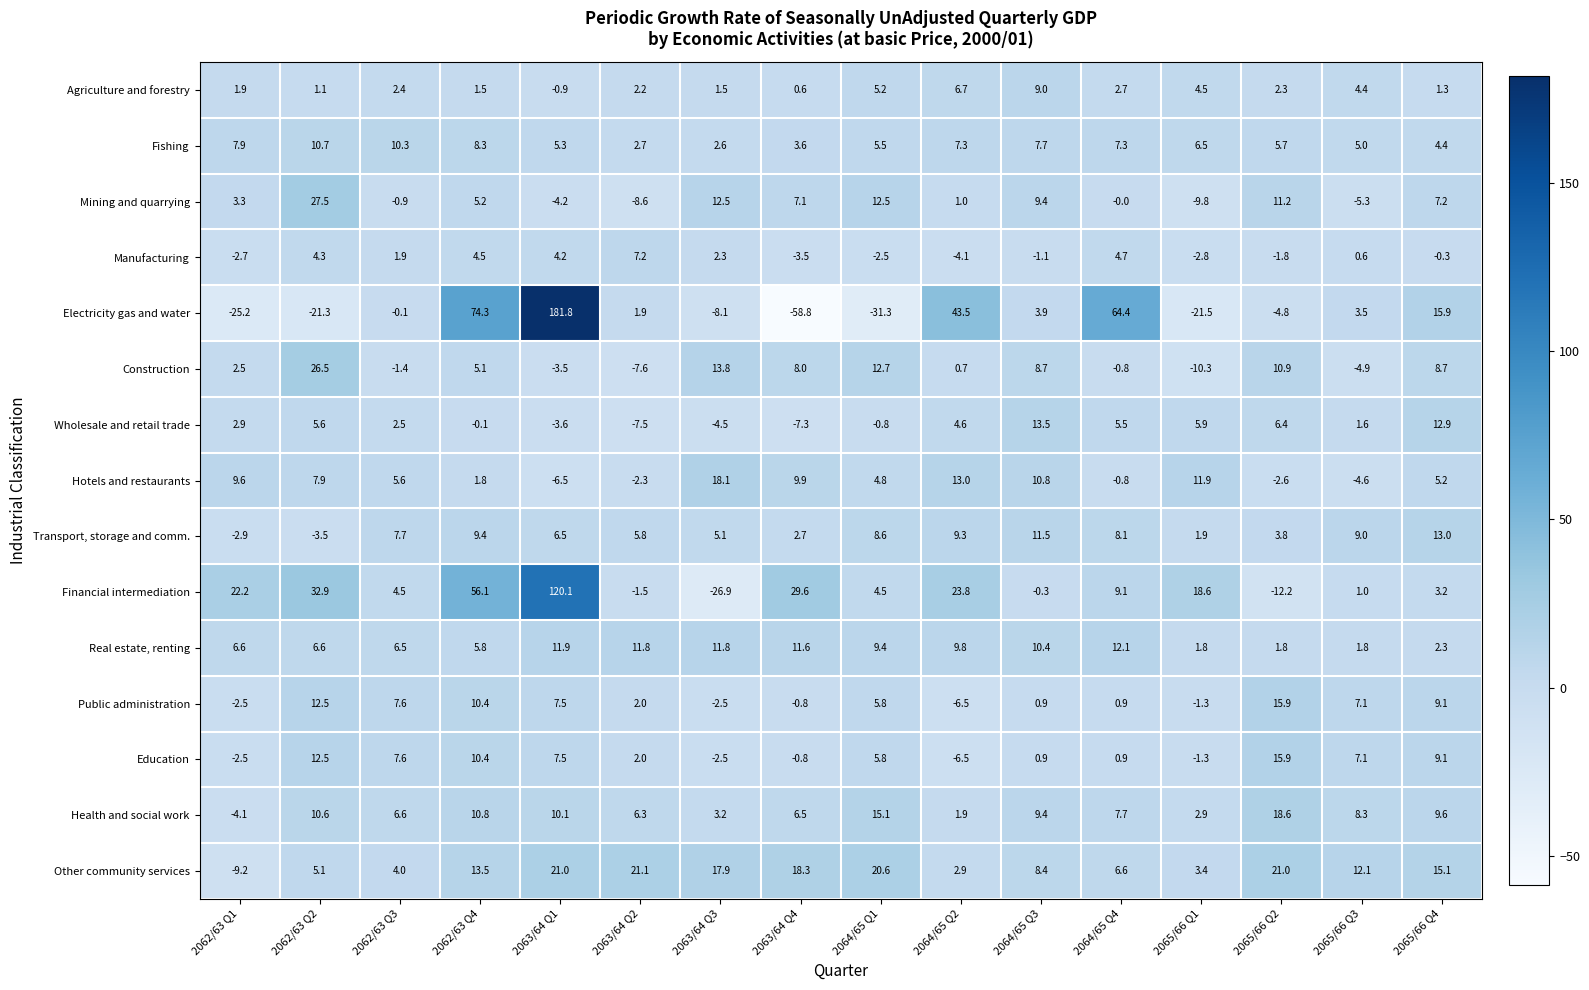

What is the difference between the highest and lowest values at 2063/64 Q2?

29.7